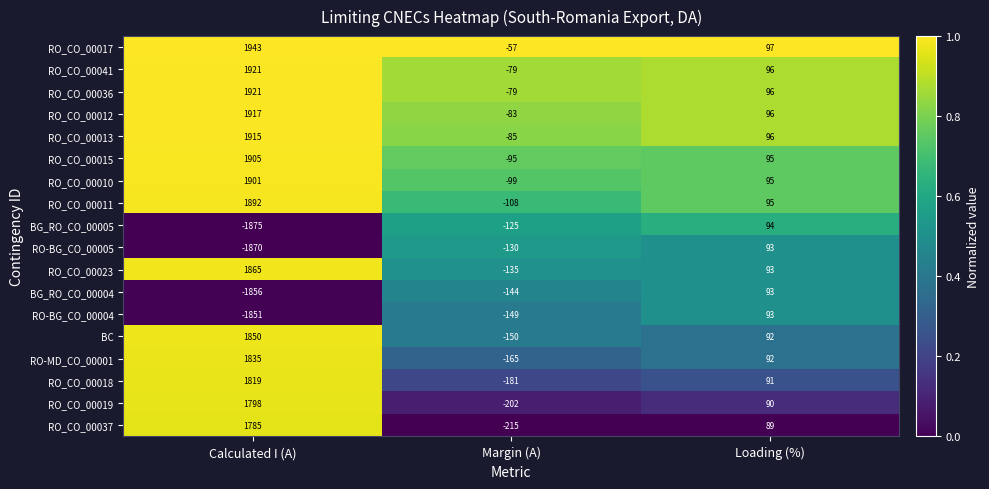

What is the maximum value for RO_CO_00023?

1865